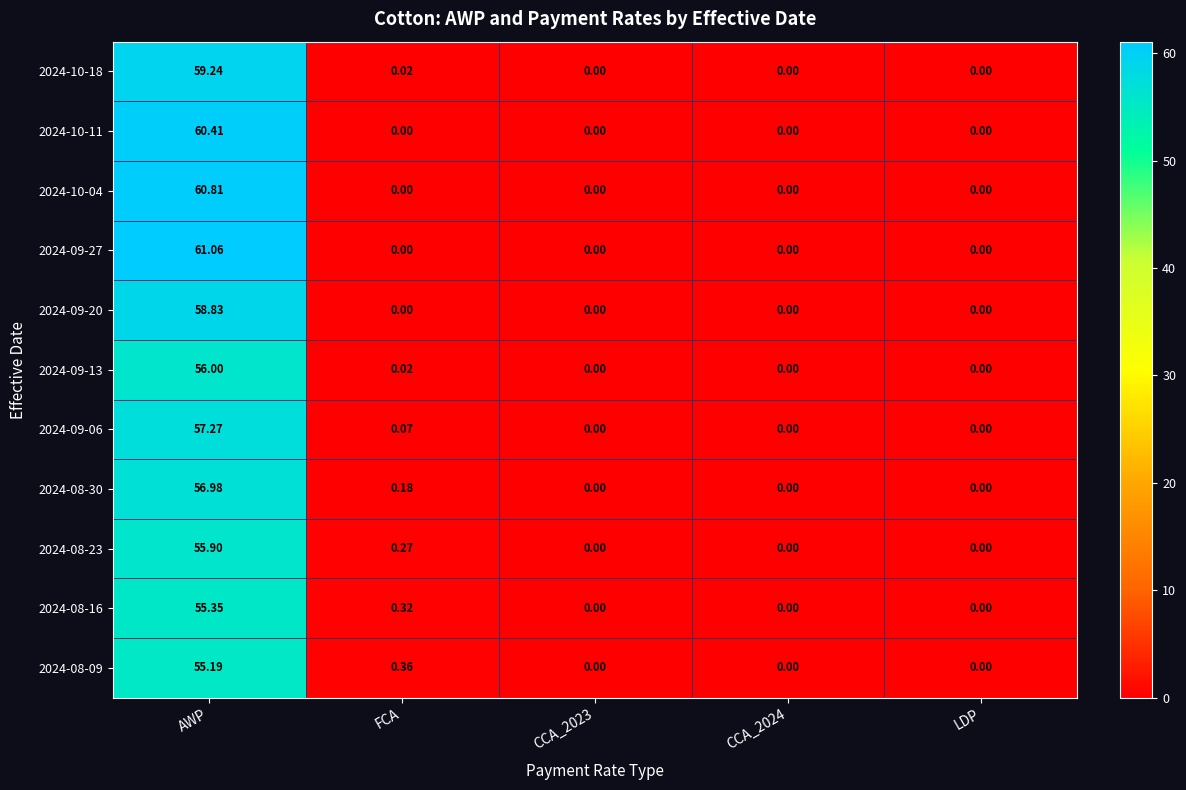

Is the value of 2024-10-18 at CCA_2023 greater than the value of 2024-08-23 at FCA?

No